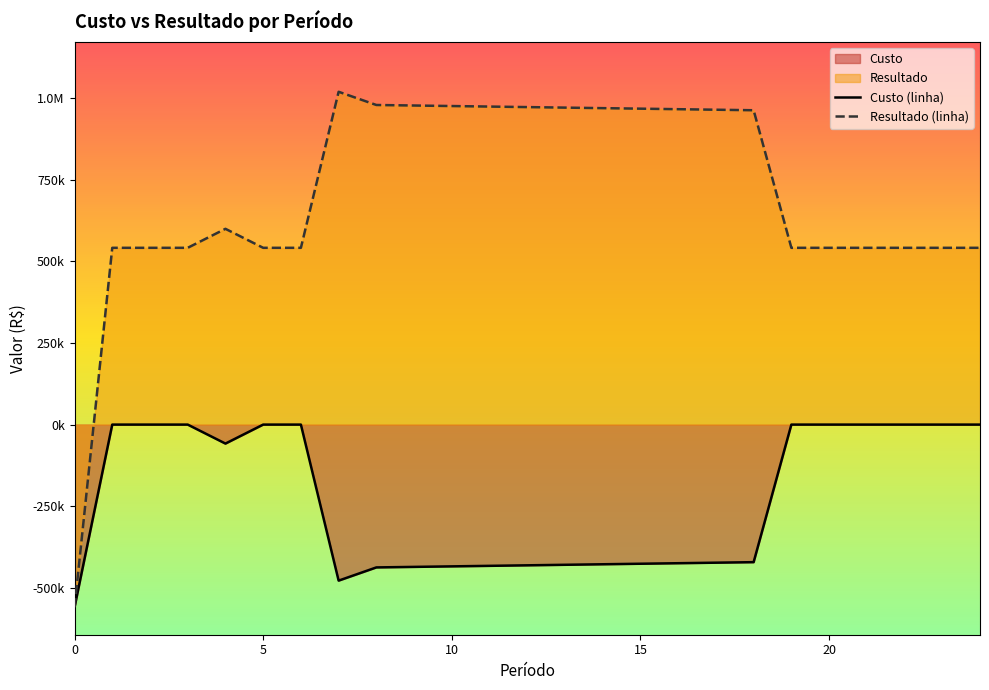

What is the label of the 8th point from the right?

17